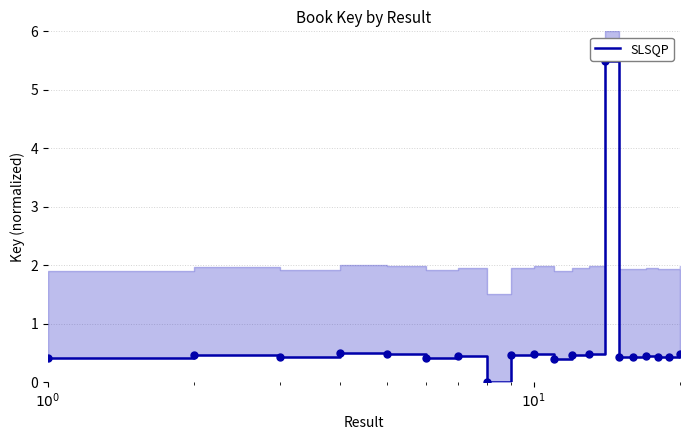

Is it true that the value at 16 is 0.6?

False